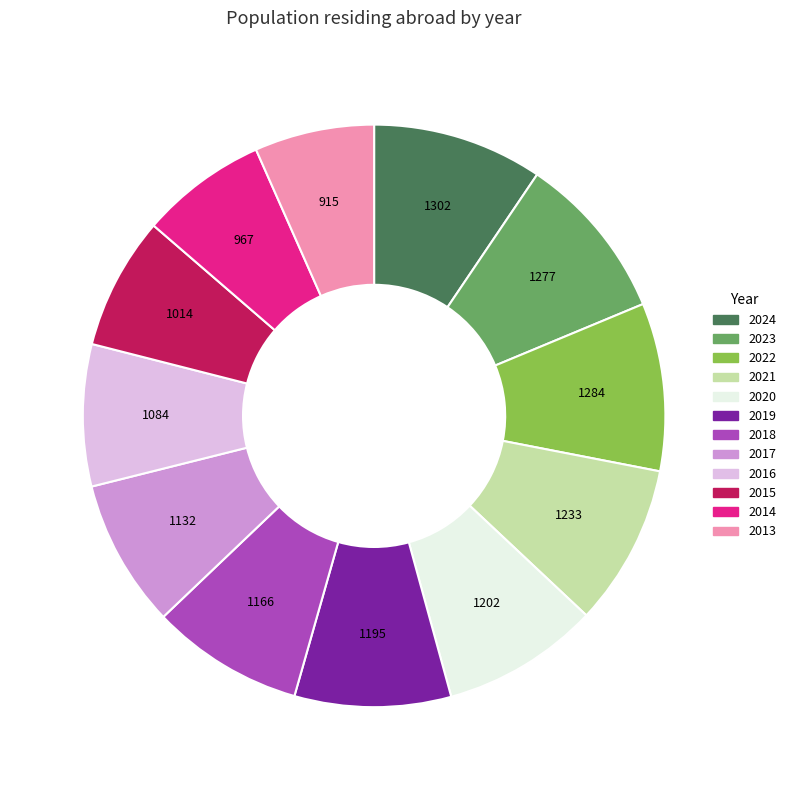

Is it true that 2015 is 7% of the pie?

True